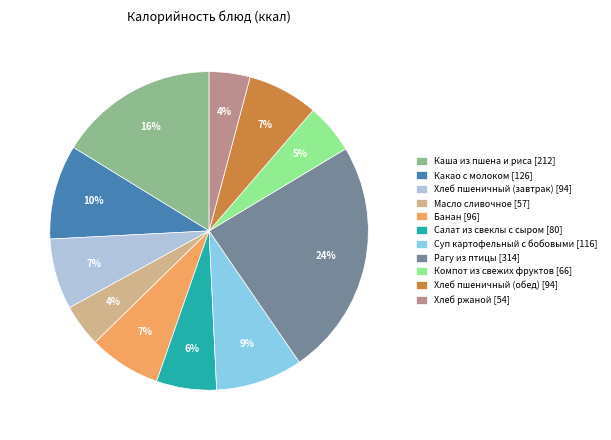

Which category has the biggest portion of the pie?

Рагу из птицы